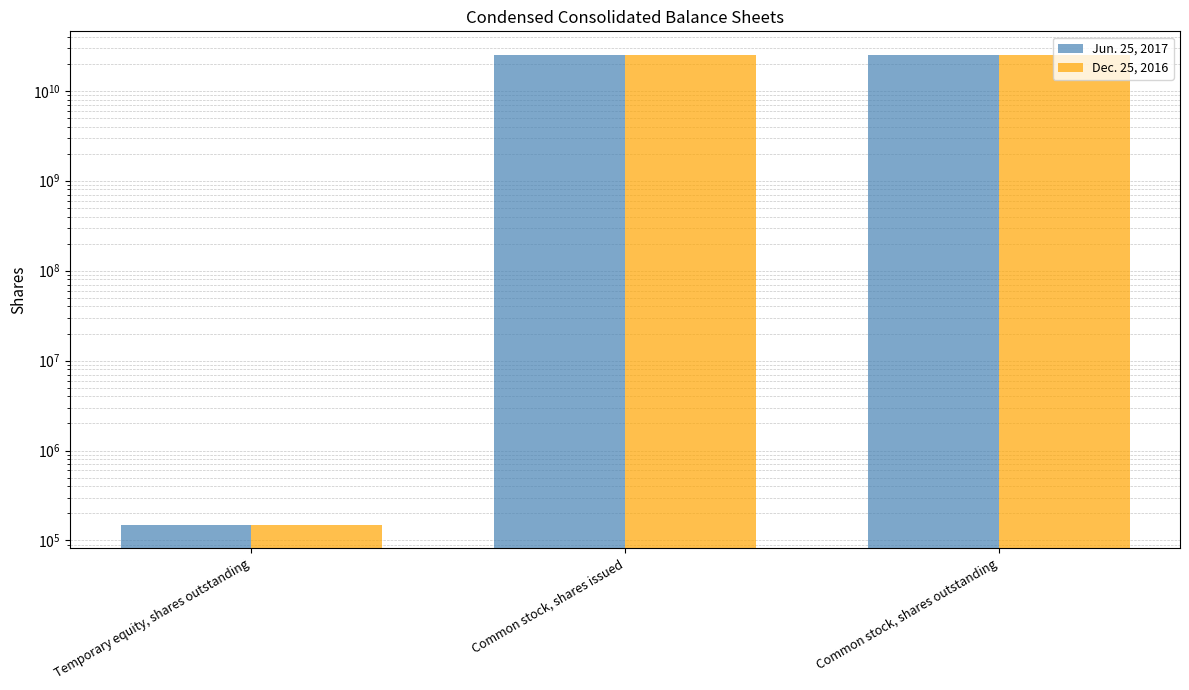

What is the minimum value shown in the chart?

150000